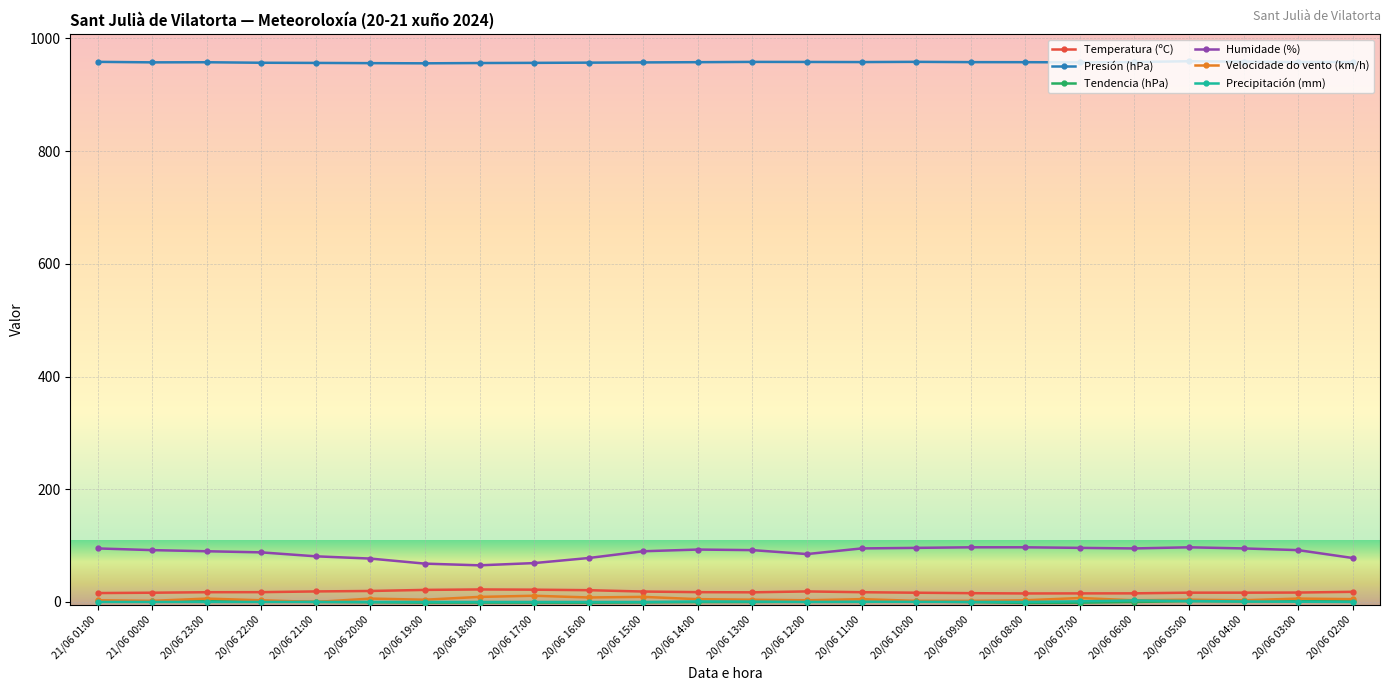

Is the value of Presión (hPa) at 20/06 09:00 greater than the value of Temperatura (ºC) at 20/06 23:00?

Yes